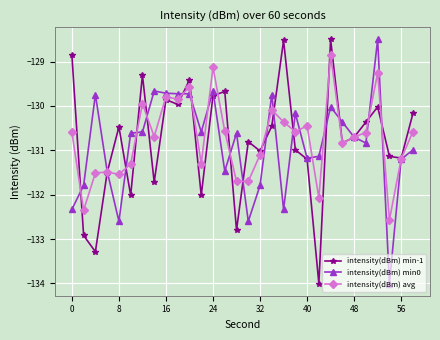

In intensity(dBm) min-1, how many points are lower than both neighbors (excluding endpoints)?

10